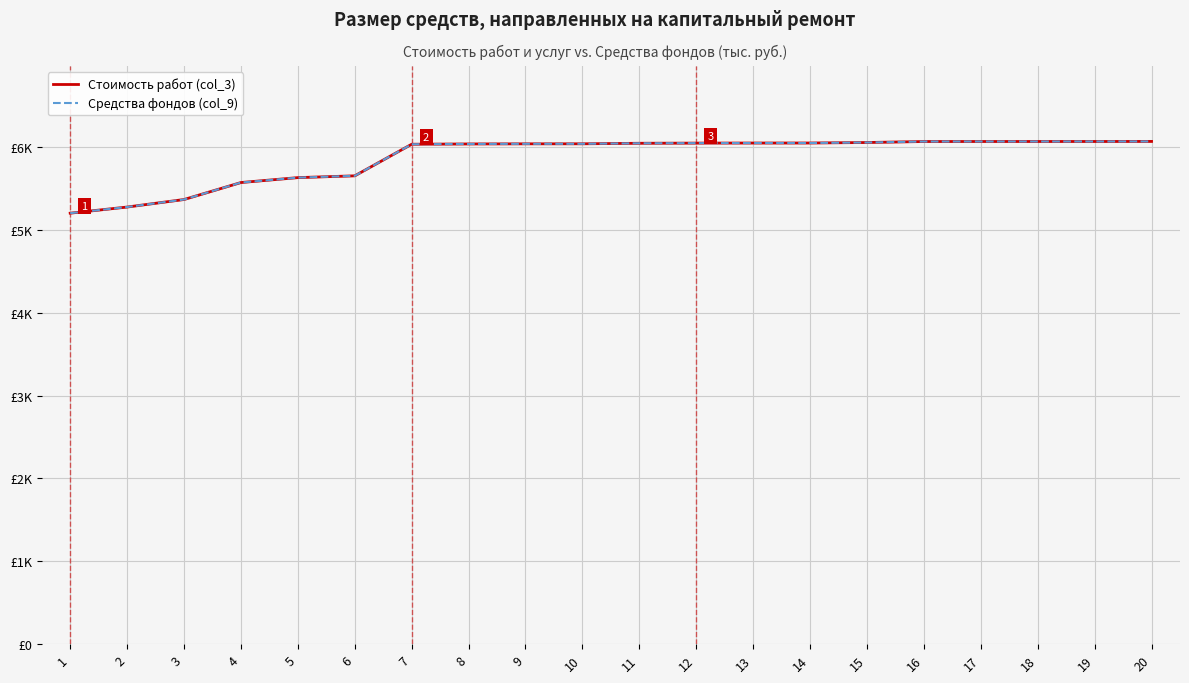

The Средства фондов (col_9) series shows 7936.7 at 7. True or false?

False